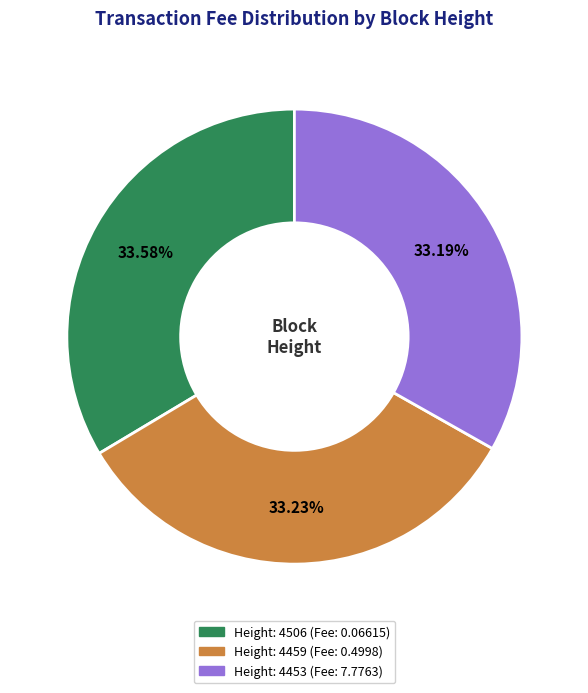

Is there a majority slice in this chart?

No